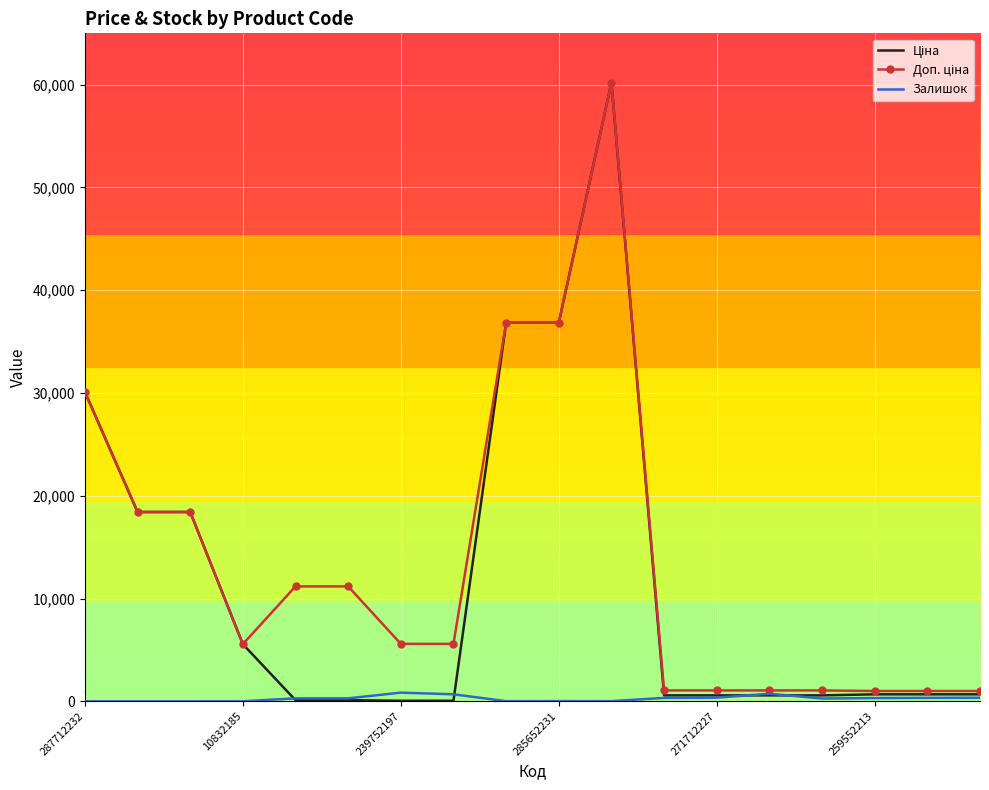

What is the greatest value displayed?

60205.6